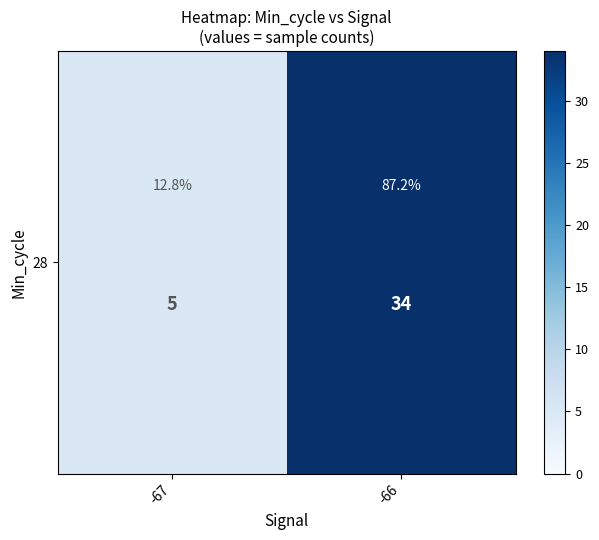

Rank the categories by value from lowest to highest.

-67, -66